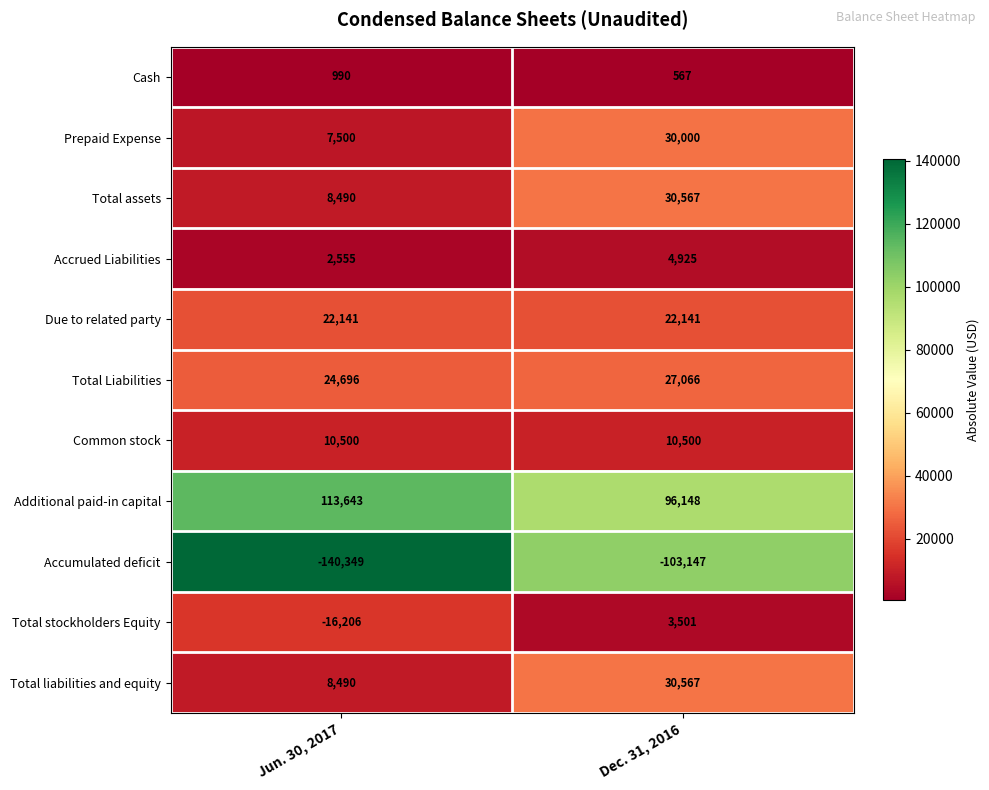

Rank the categories by Total Liabilities value from lowest to highest.

Jun. 30, 2017, Dec. 31, 2016